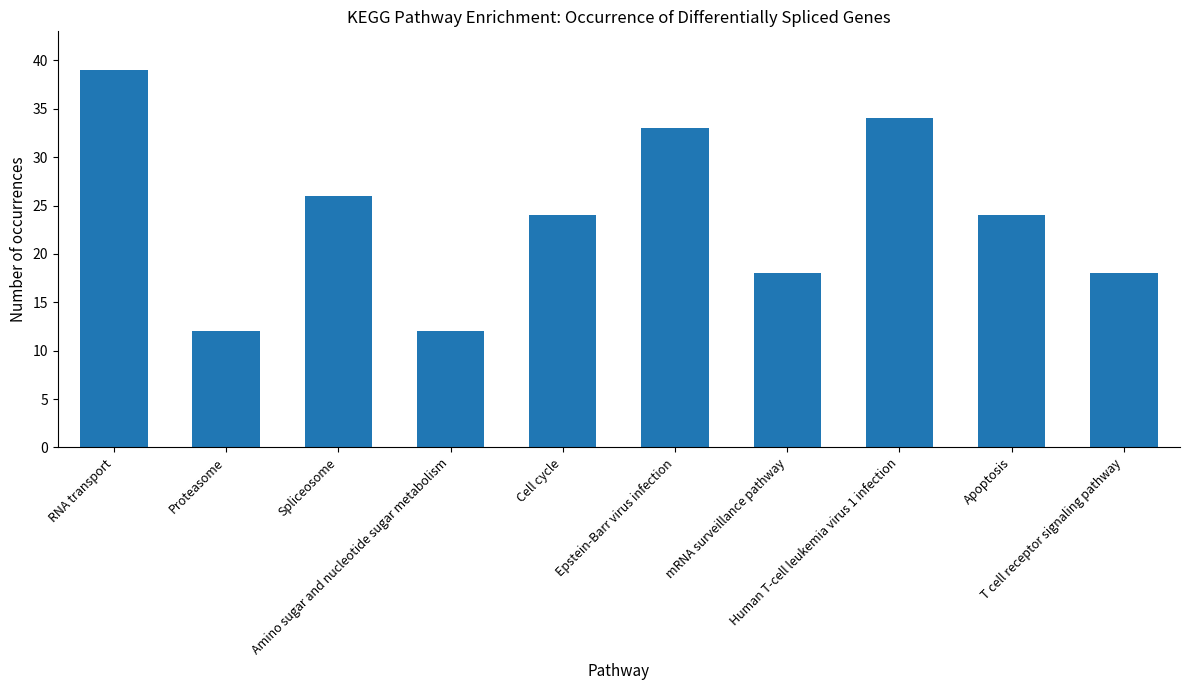

What is the difference between the maximum and minimum values?

27